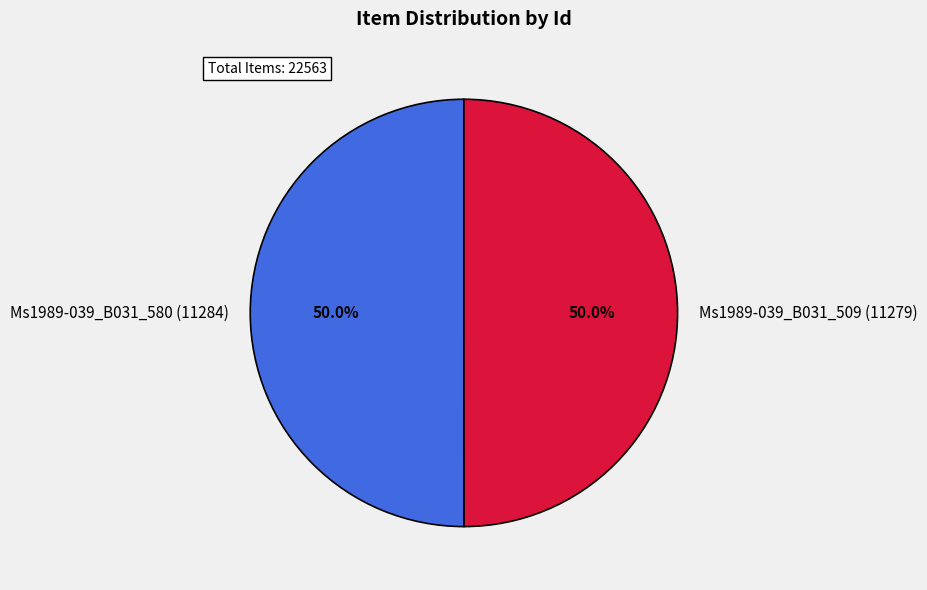

To the nearest percent, what is the average slice percentage?

50%